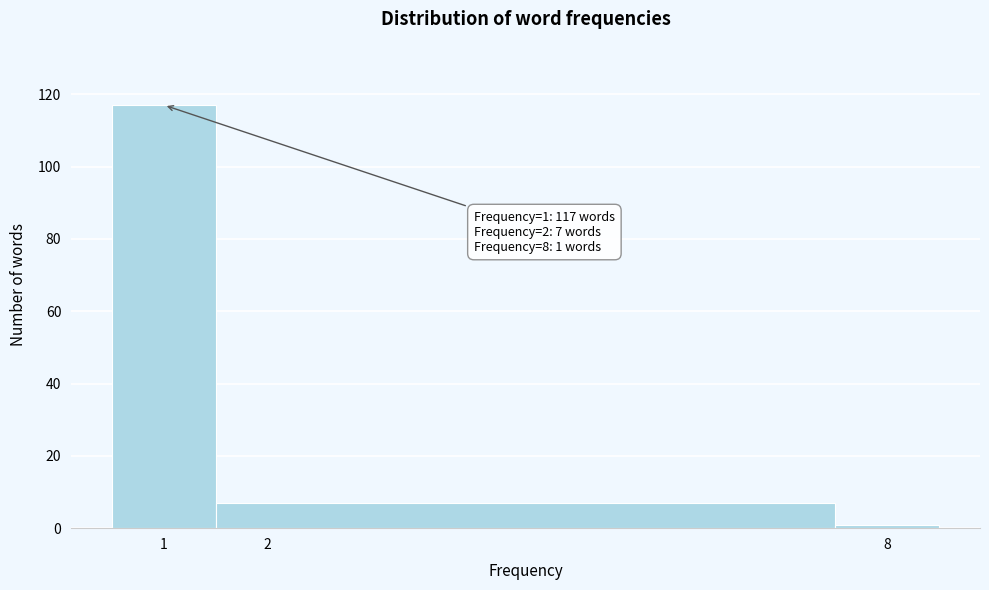

Which range on the x-axis has the tallest bar?

0.5 to 1.5